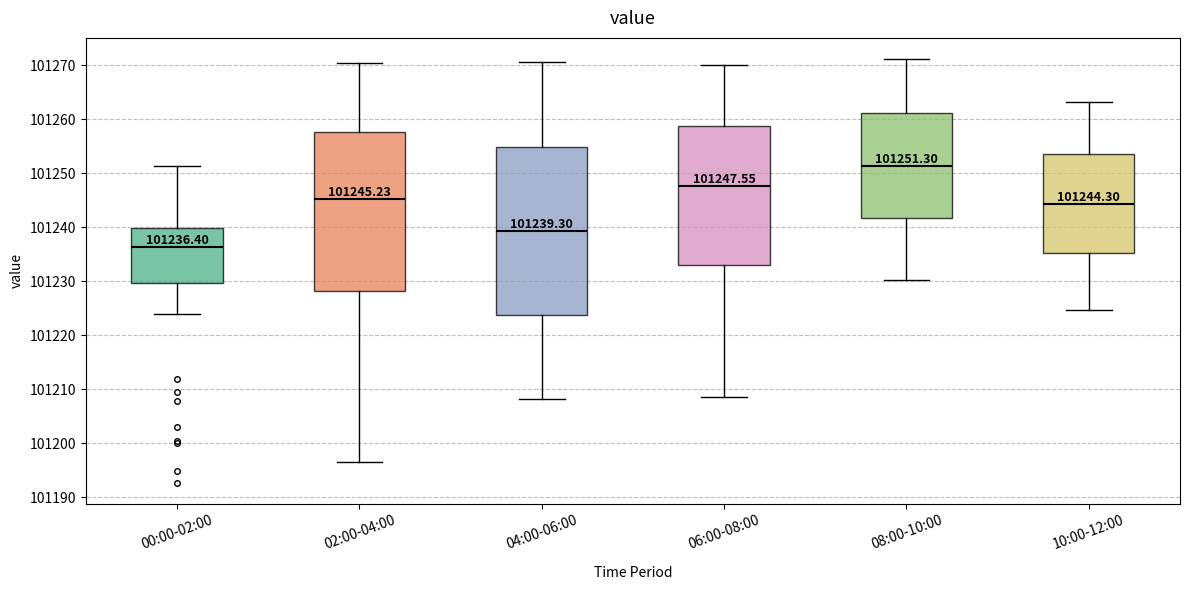

Which box is the tallest, from its lower edge to its upper edge?

04:00-06:00